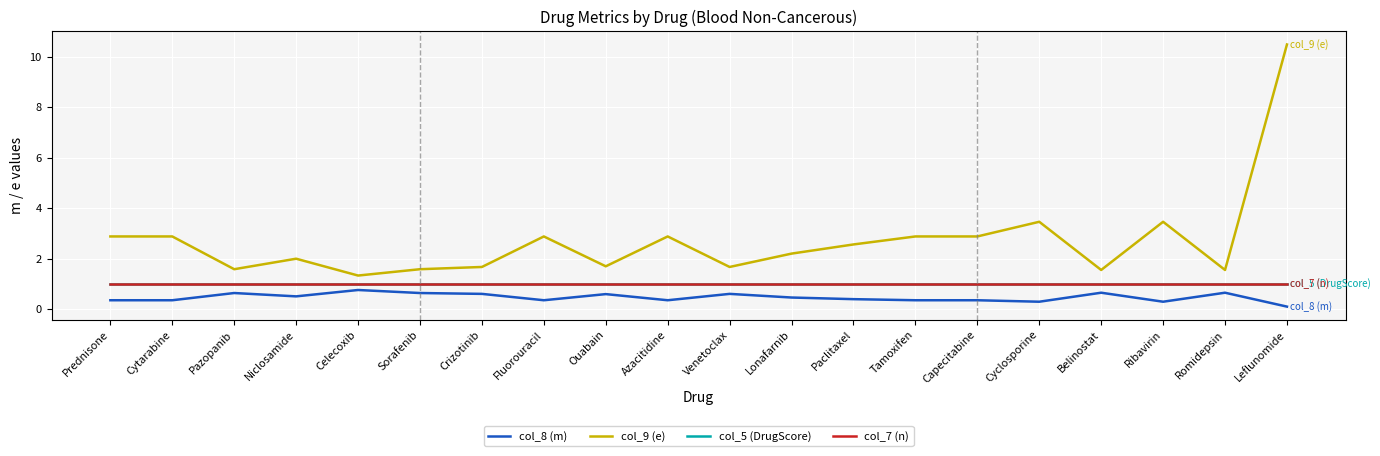

Rank the series by their maximum value, from lowest to highest.

col_8 (m), col_5 (DrugScore), col_7 (n), col_9 (e)